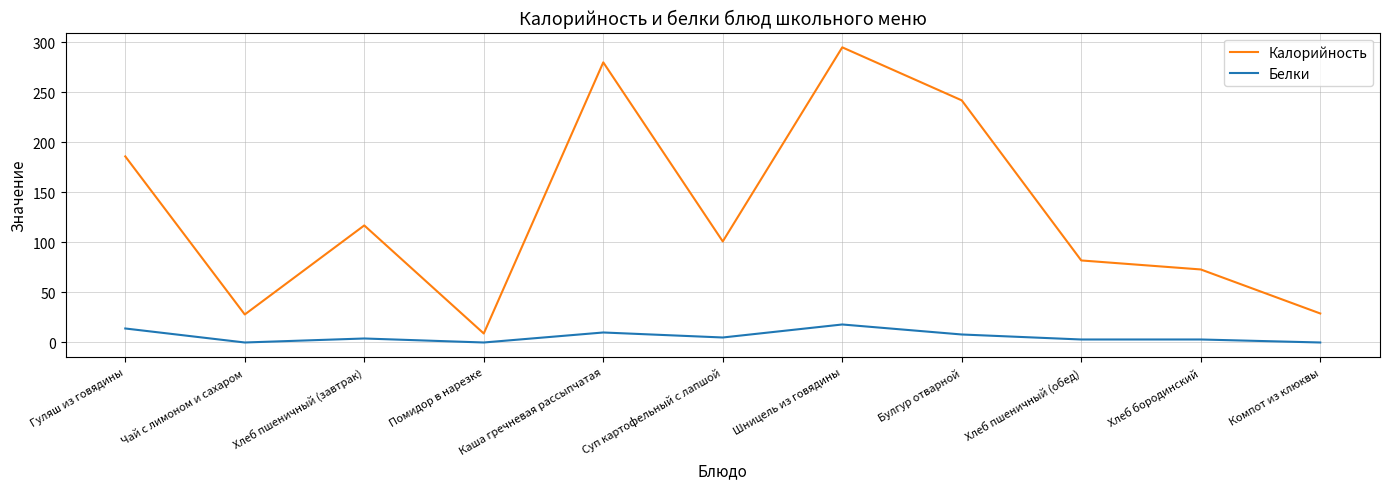

What is the spread (max minus min) of values at Гуляш из говядины?

172